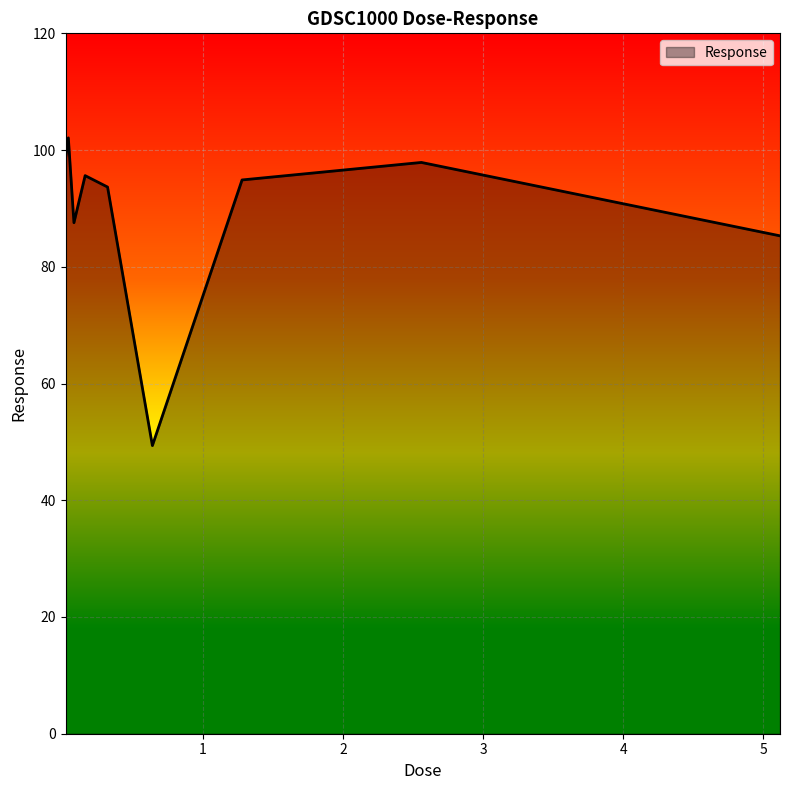

What is the greatest value displayed?

102.1